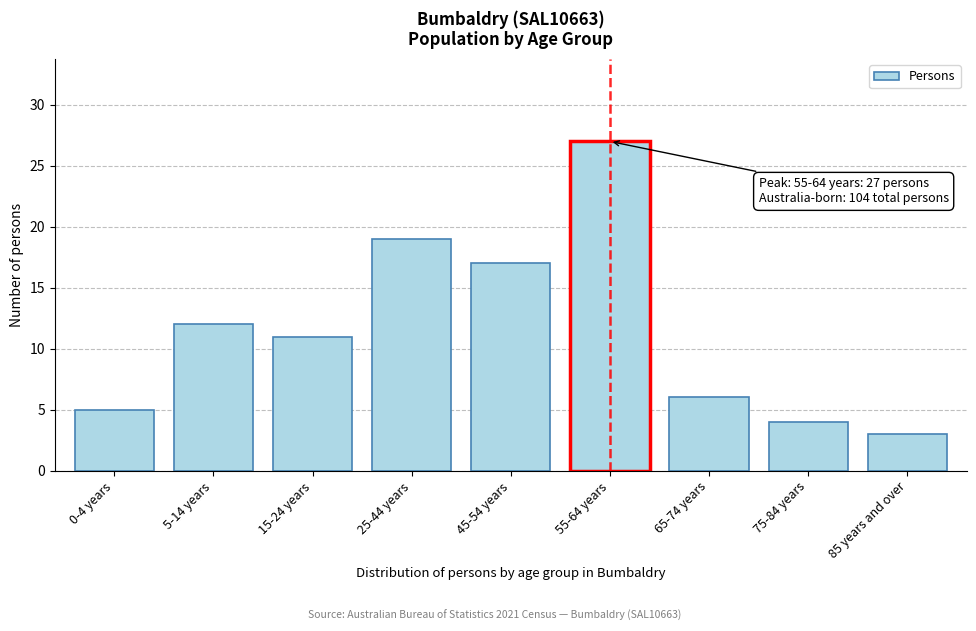

Reading left to right, what are all the values shown in this chart?

5	12	11	19	17	27	6	4	3